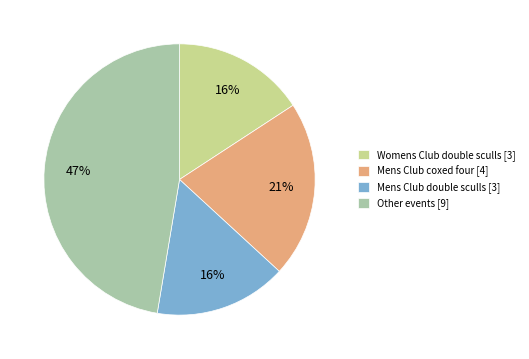

Does Other events [9] account for over 50% of the chart?

No